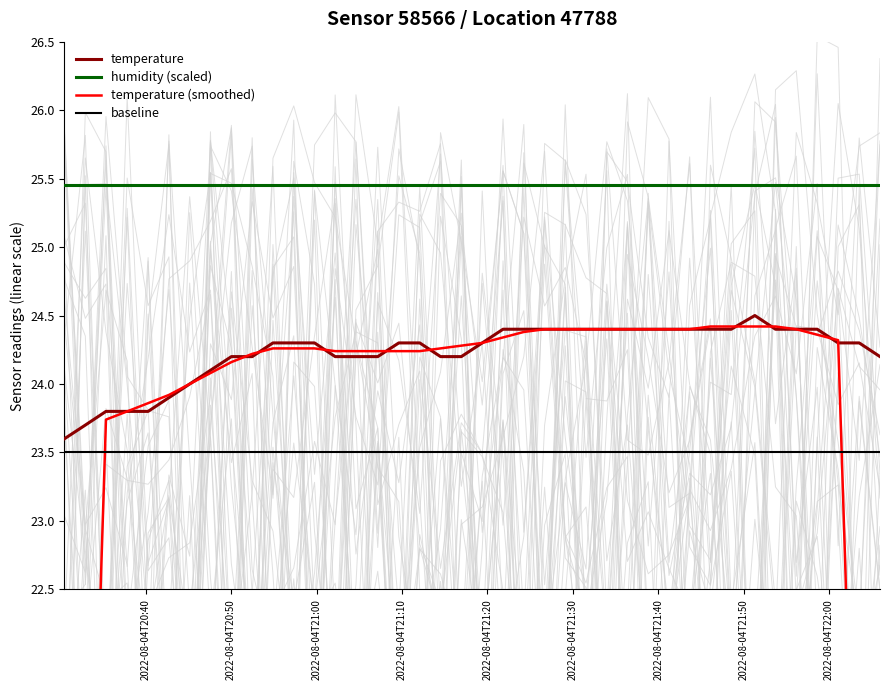

True or false: baseline and humidity (scaled) intersect in this chart.

False